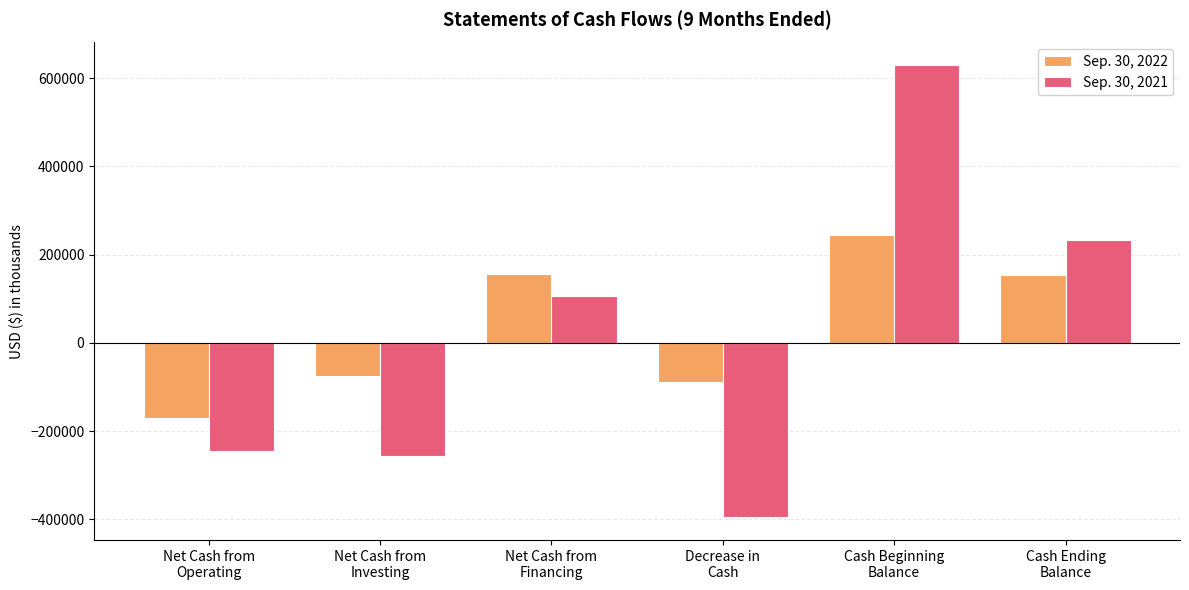

Read the Sep. 30, 2021 value at Cash Beginning
Balance, to the nearest 10.

629760